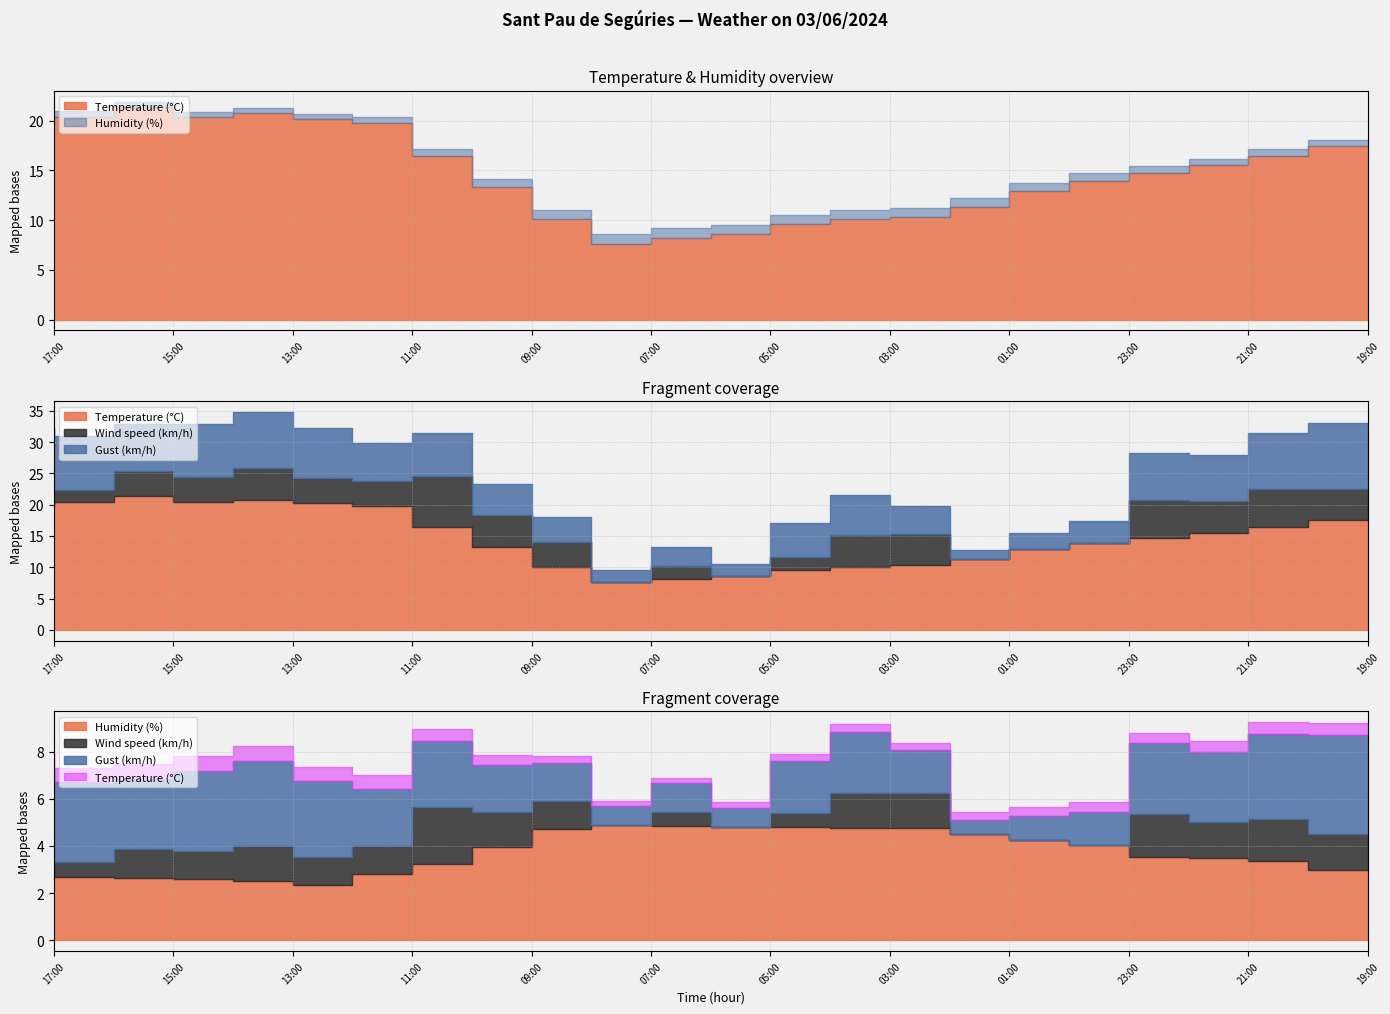

How many Wind speed (km/h) values are between 2 and 5?

14